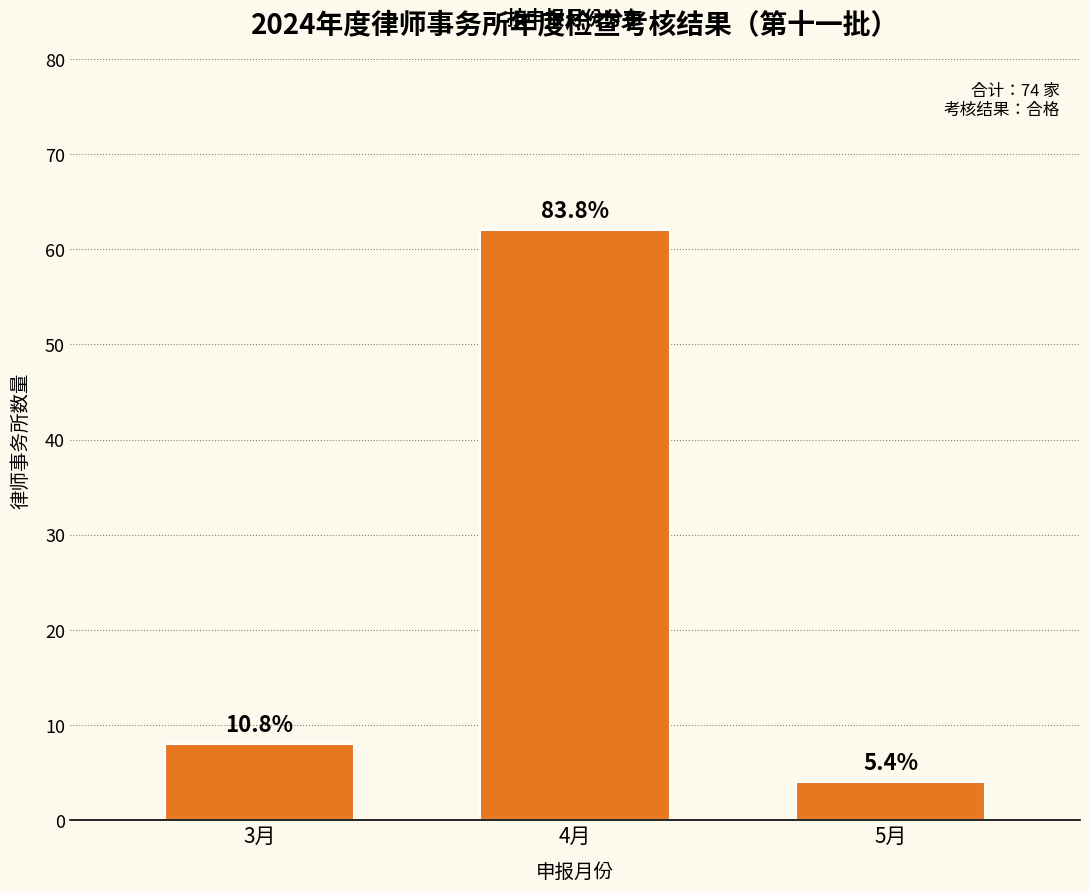

Does the chart contain any negative values?

No